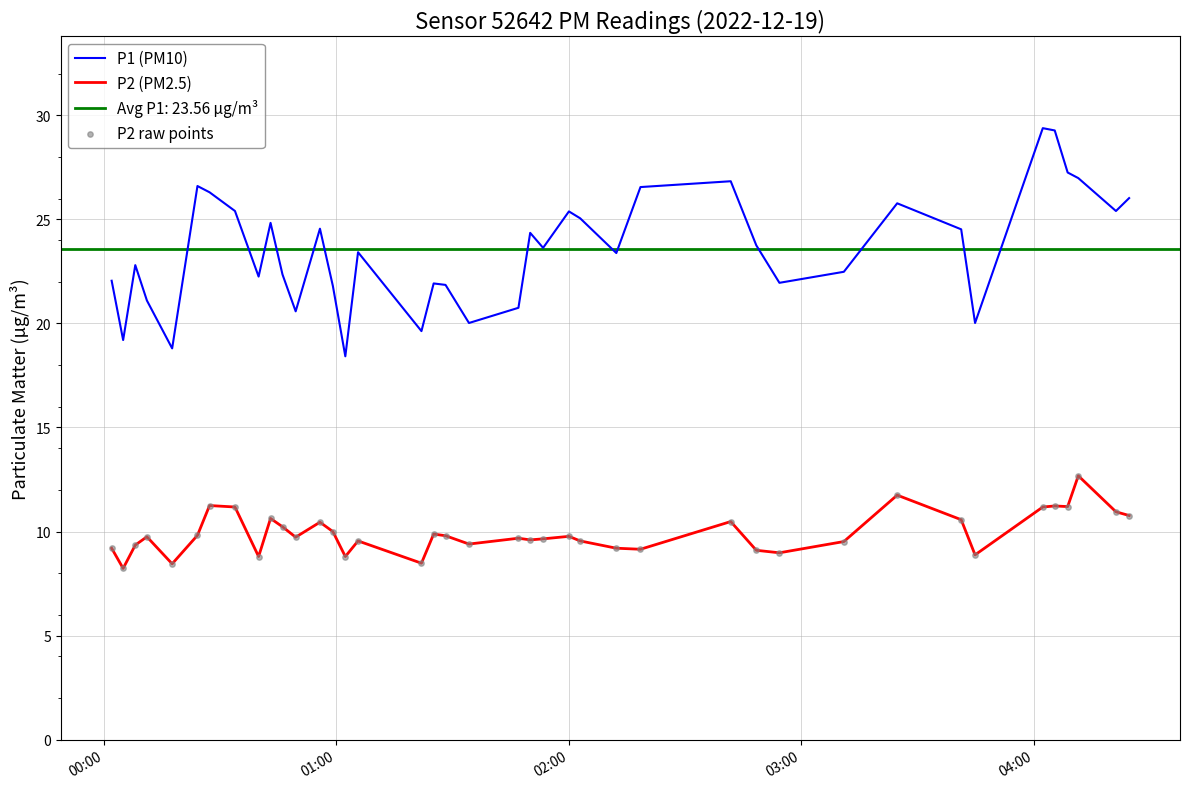

Which series has the widest spread of Y values?

P1 (PM10)